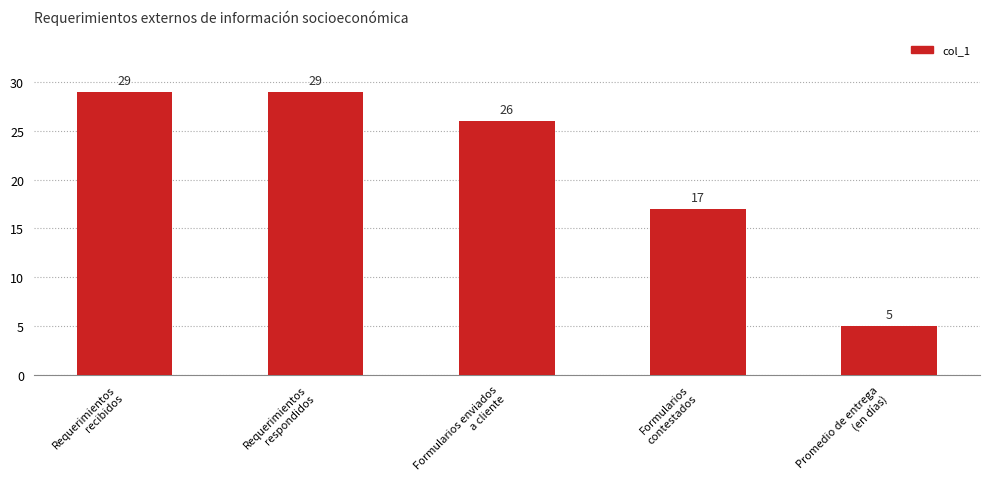

What is the value of the 2nd bar from the left?

29